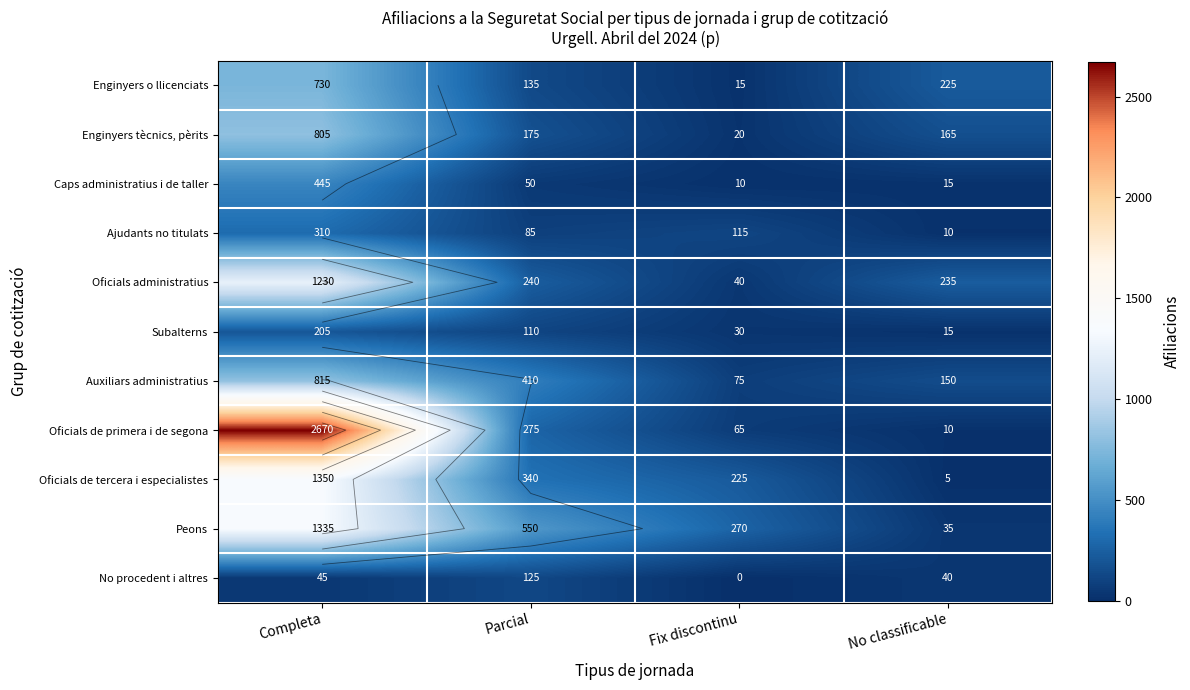

What is the approximate value of Oficials administratius at Parcial?

240